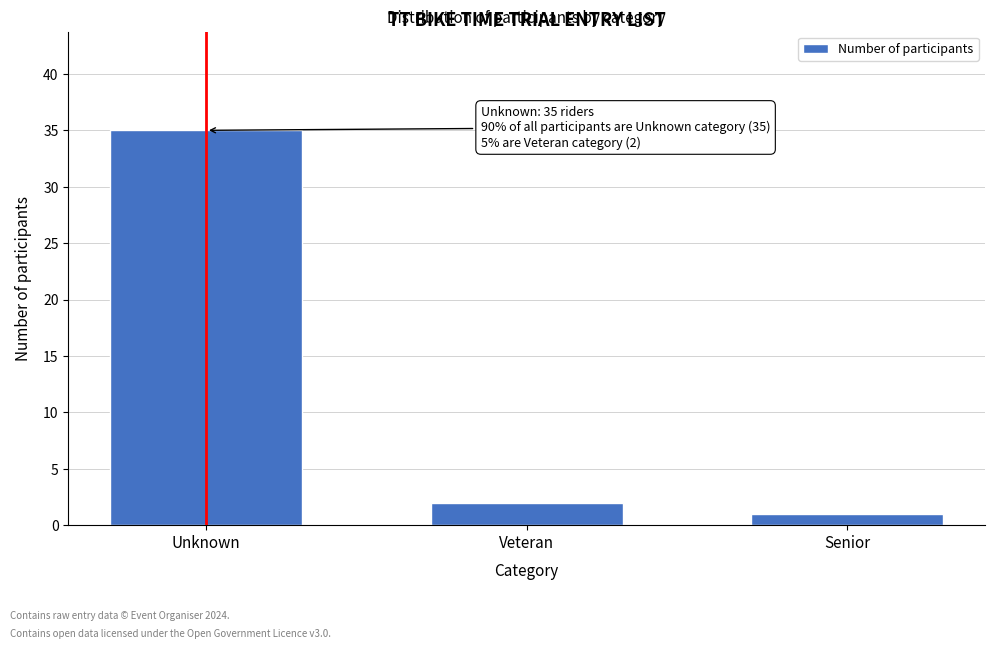

Reading right to left, extract all data points from this chart.

1	2	35